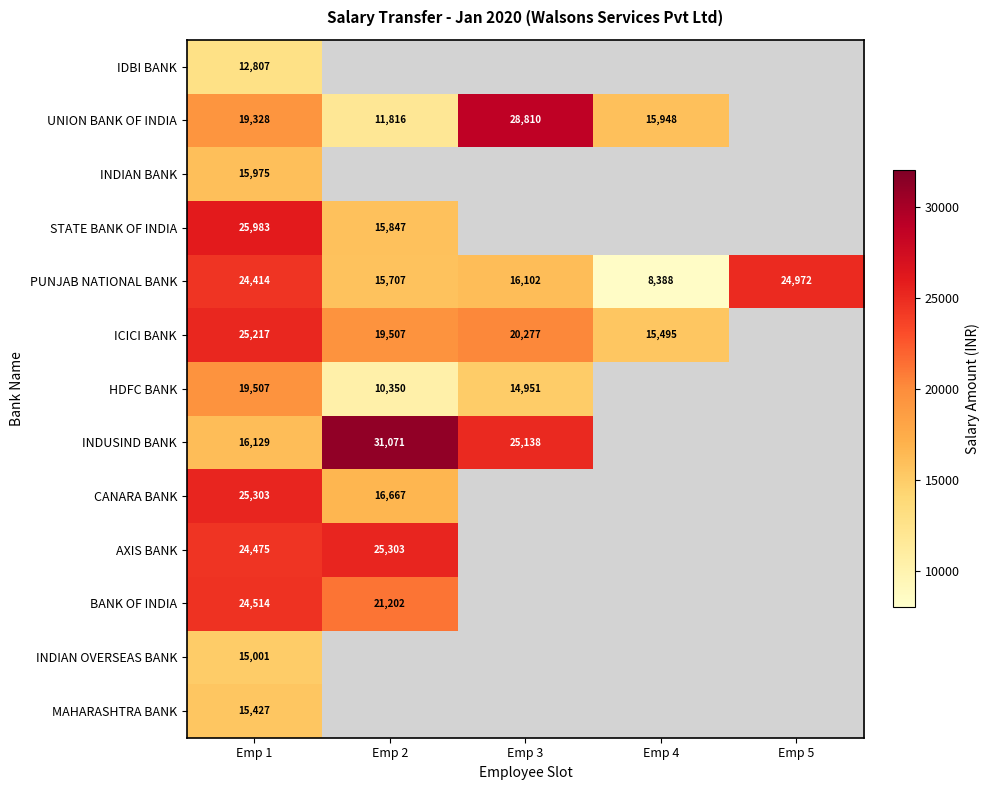

At which label is PUNJAB NATIONAL BANK closest to 16680?

Emp 3